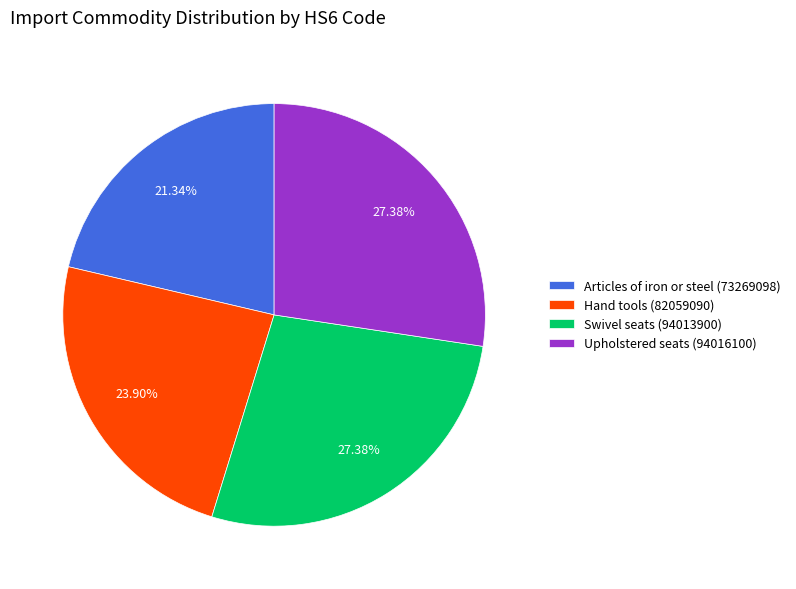

What percentage is NOT represented by Hand tools (82059090)?

76.1%